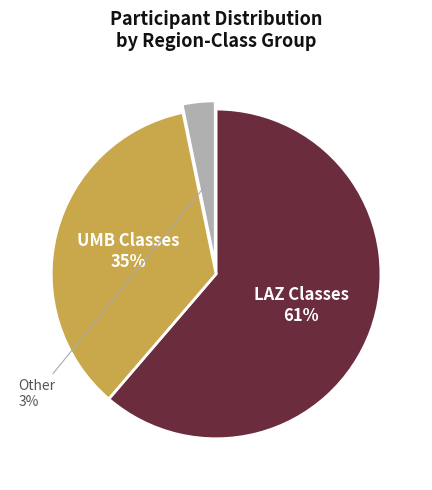

What is the largest slice in the pie chart?

LAZ Classes